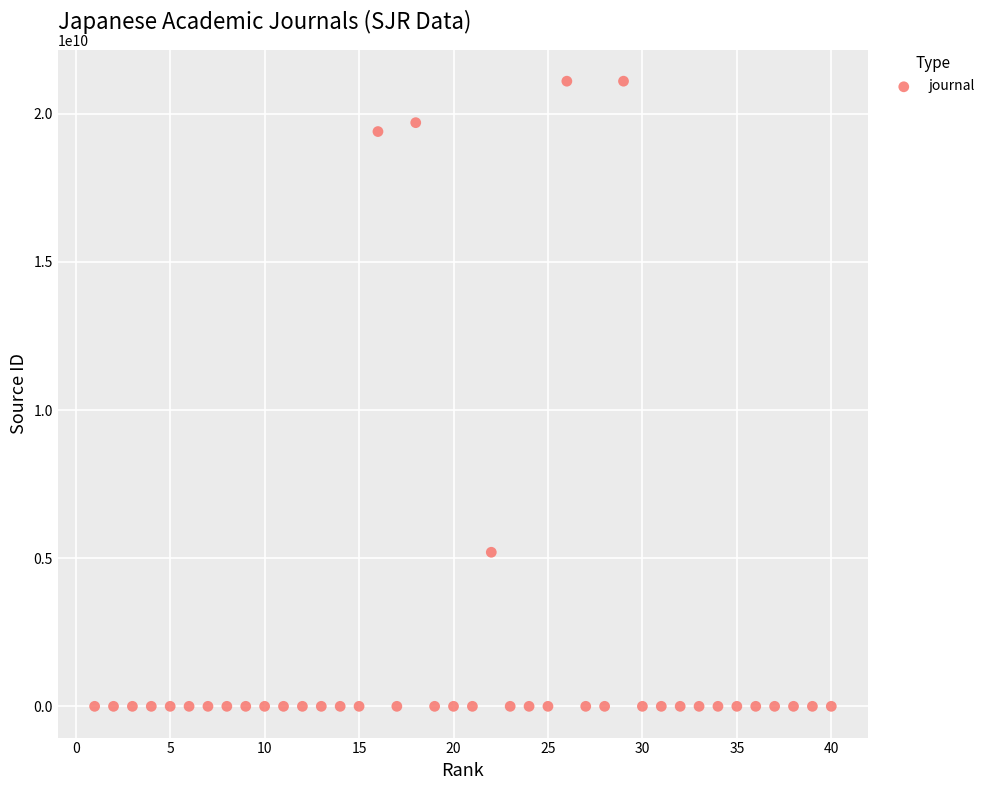

What is the range of X values (max minus min)?

39